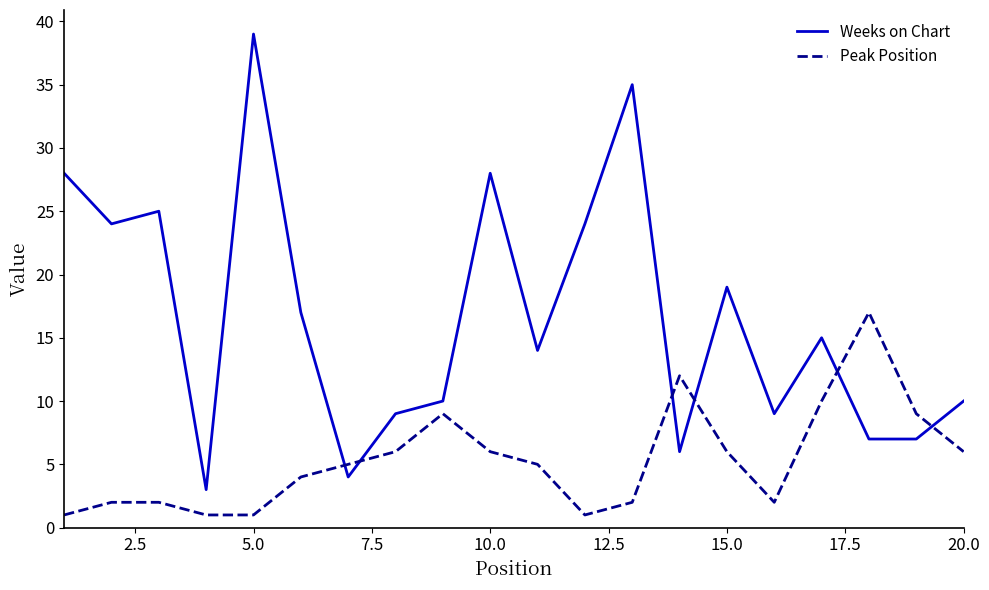

What is the lowest value of the Weeks on Chart series?

3